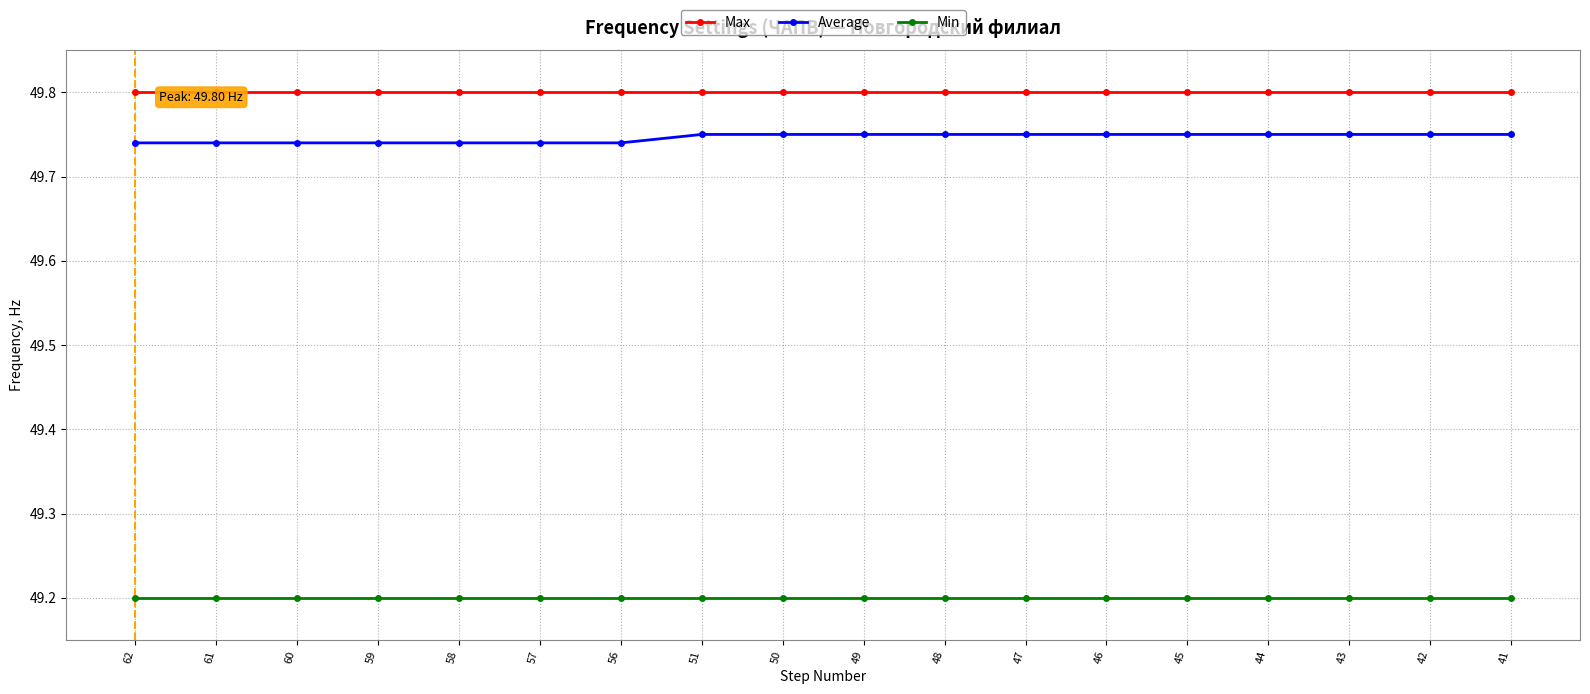

What is the sum of the Min values at 59 and 46?

98.4